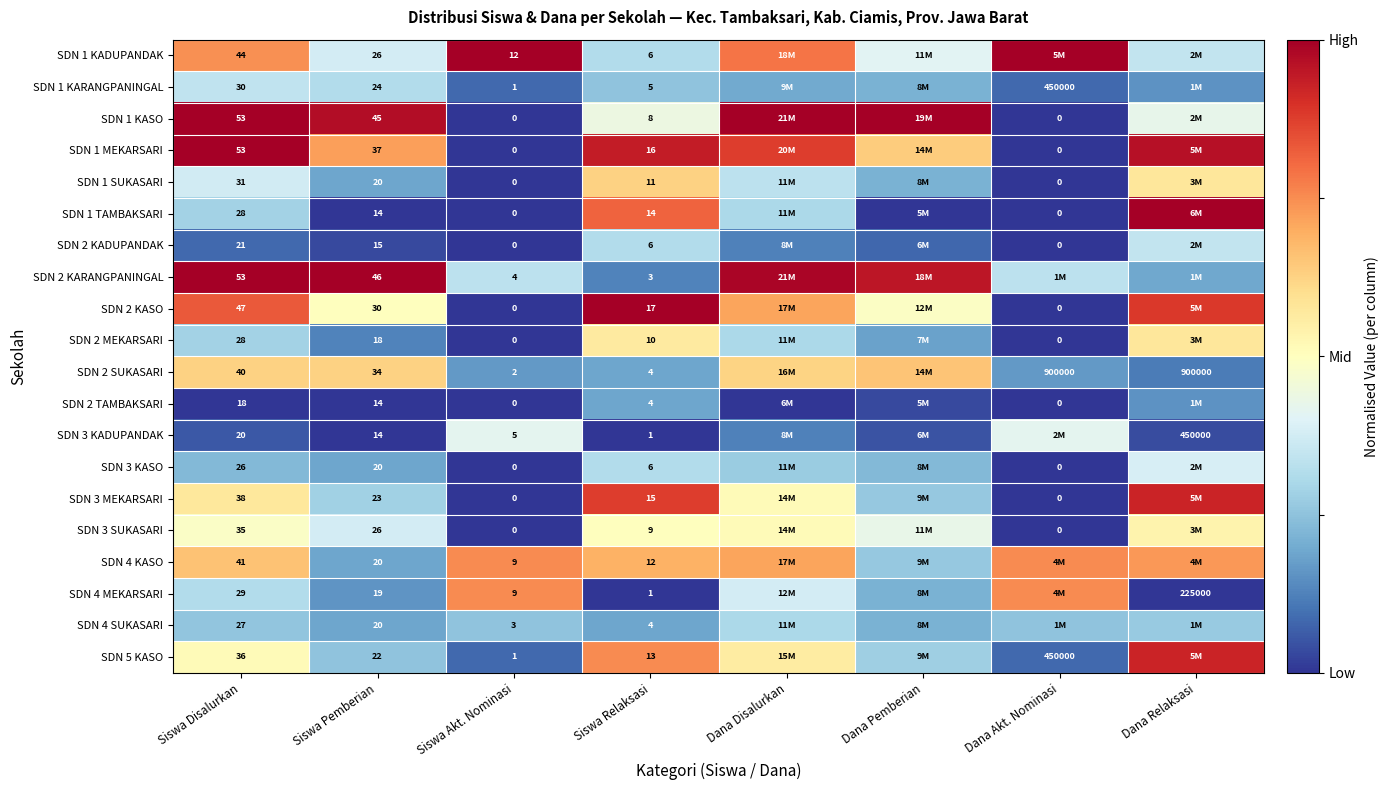

At Dana Relaksasi, list the series in order from largest to smallest.

SDN 1 TAMBAKSARI, SDN 1 MEKARSARI, SDN 3 MEKARSARI, SDN 5 KASO, SDN 2 KASO, SDN 4 KASO, SDN 1 SUKASARI, SDN 2 MEKARSARI, SDN 3 SUKASARI, SDN 1 KASO, SDN 3 KASO, SDN 1 KADUPANDAK, SDN 2 KADUPANDAK, SDN 4 SUKASARI, SDN 2 KARANGPANINGAL, SDN 1 KARANGPANINGAL, SDN 2 TAMBAKSARI, SDN 2 SUKASARI, SDN 3 KADUPANDAK, SDN 4 MEKARSARI